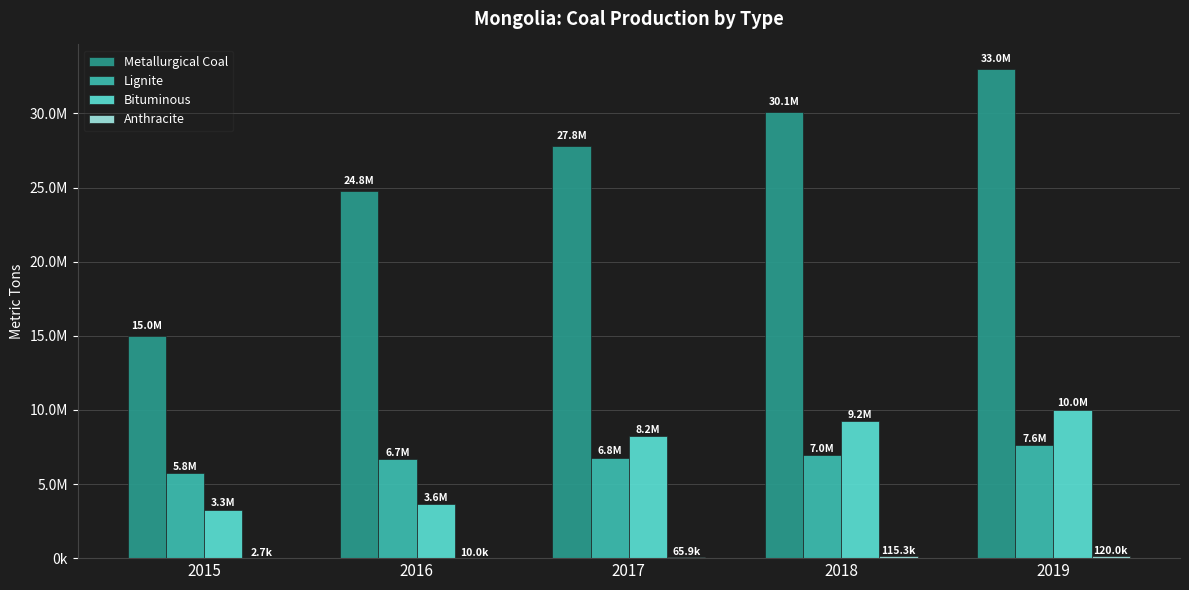

At which category is the sum across all series the highest?

2019